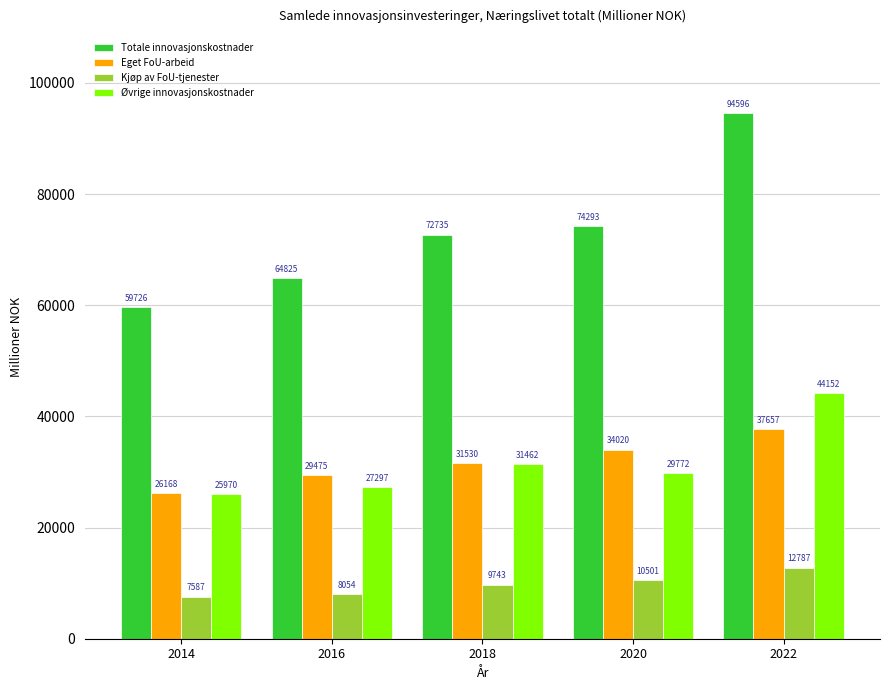

What is the value of the Eget FoU-arbeid bar at the 1st from the left?

26168.4